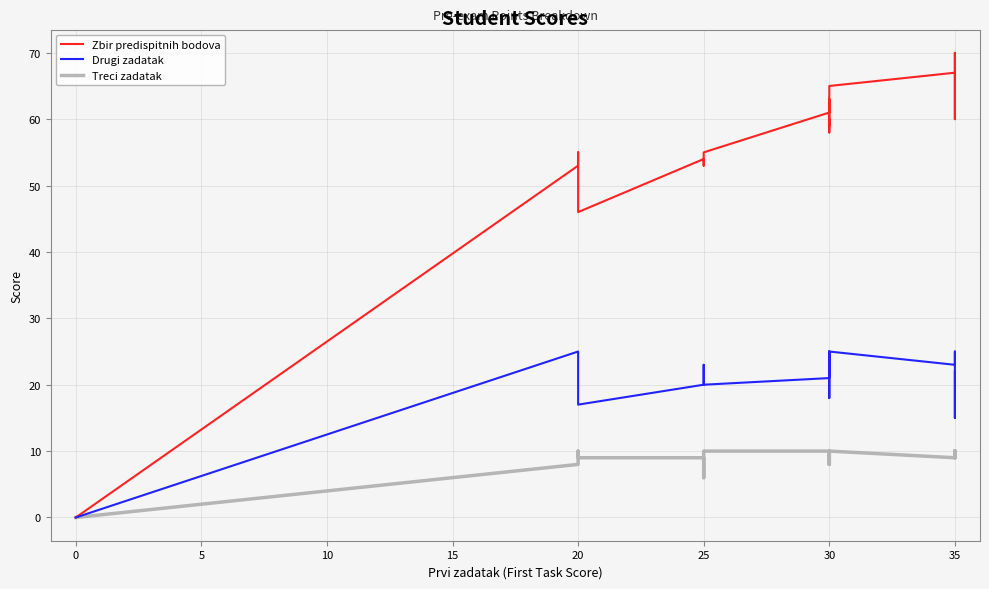

Reading right to left, list all the values displayed in this chart.

Zbir predispitnih bodova: 67	60	69	70	69	67	65	62	63	63	58	60	59	63	62	61	55	54	53	54	46	55	53	0
Drugi zadatak: 22	15	25	25	25	23	25	23	25	23	18	20	20	25	23	21	20	23	20	20	17	25	25	0
Treci zadatak: 10	10	9	10	9	9	10	9	8	10	10	10	9	8	9	10	10	6	8	9	9	10	8	0